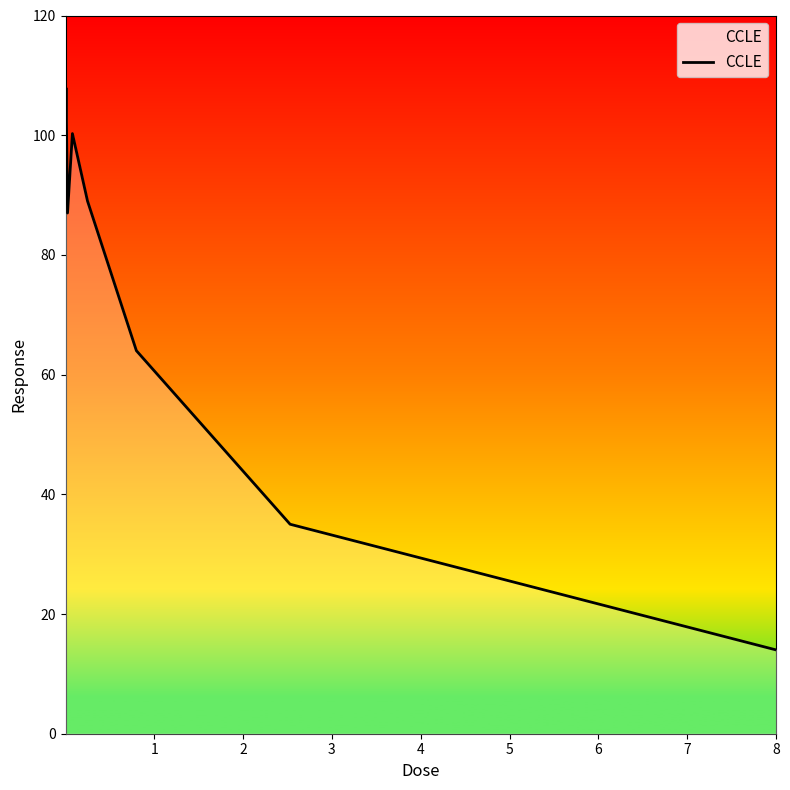

What is the difference between the maximum and minimum values?

93.9